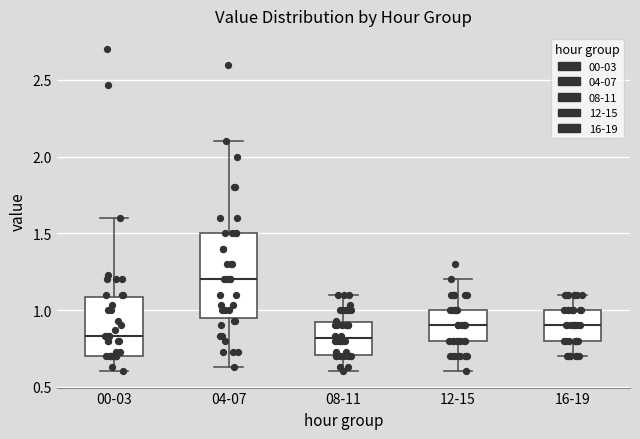

Reading left to right, read every box against the y-axis: the position of its median line, the range the box covers, and the ends of its whiskers. The values are not printed on the chart, so give them approximately, as read against the axis.

00-03: median 0.85, box 0.70 to 1.10, whiskers 0.60 to 1.60
04-07: median 1.20, box 0.95 to 1.50, whiskers 0.65 to 2.10
08-11: median 0.80, box 0.70 to 0.90, whiskers 0.60 to 1.10
12-15: median 0.90, box 0.80 to 1.00, whiskers 0.60 to 1.20
16-19: median 0.90, box 0.80 to 1.00, whiskers 0.70 to 1.10